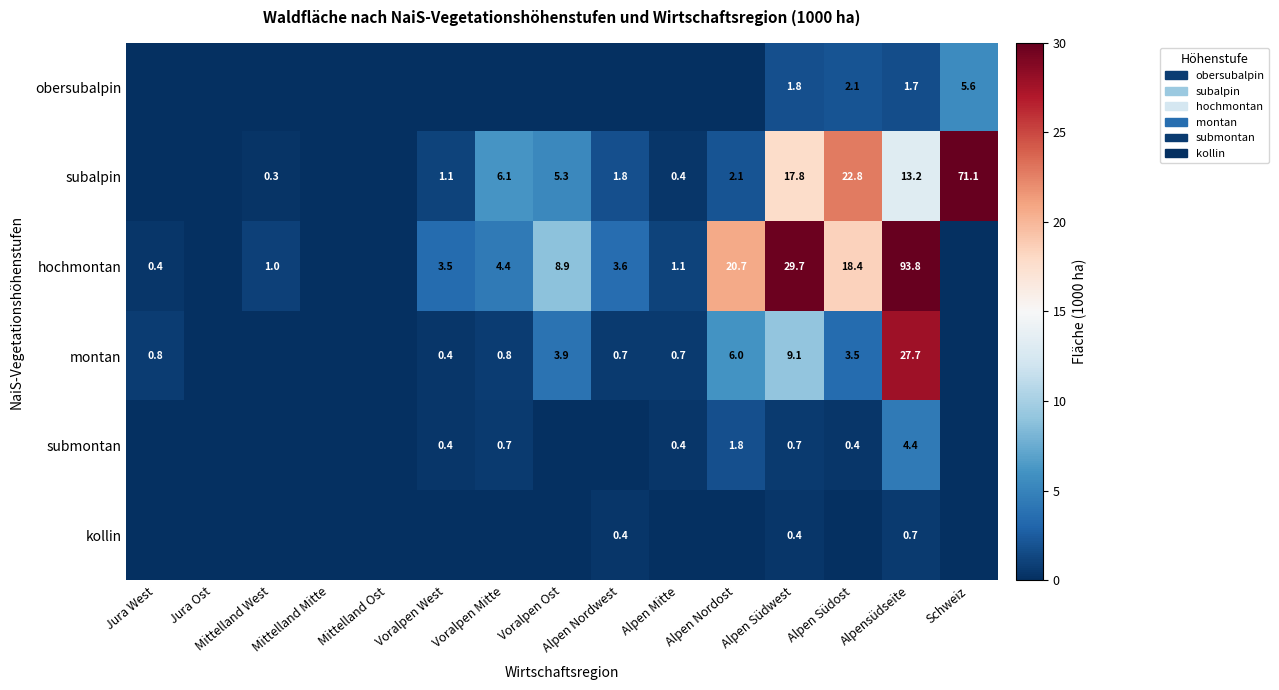

True or false: montan has a value of 3.5 at Alpen Südost.

True